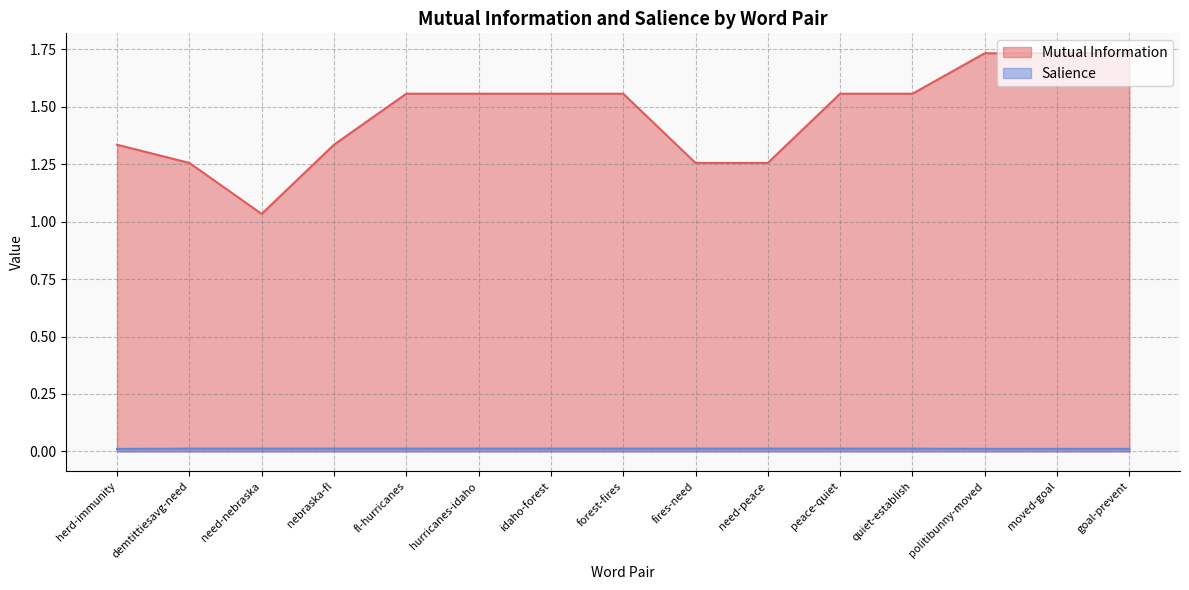

True or false: Mutual Information and Salience cross at least once.

False